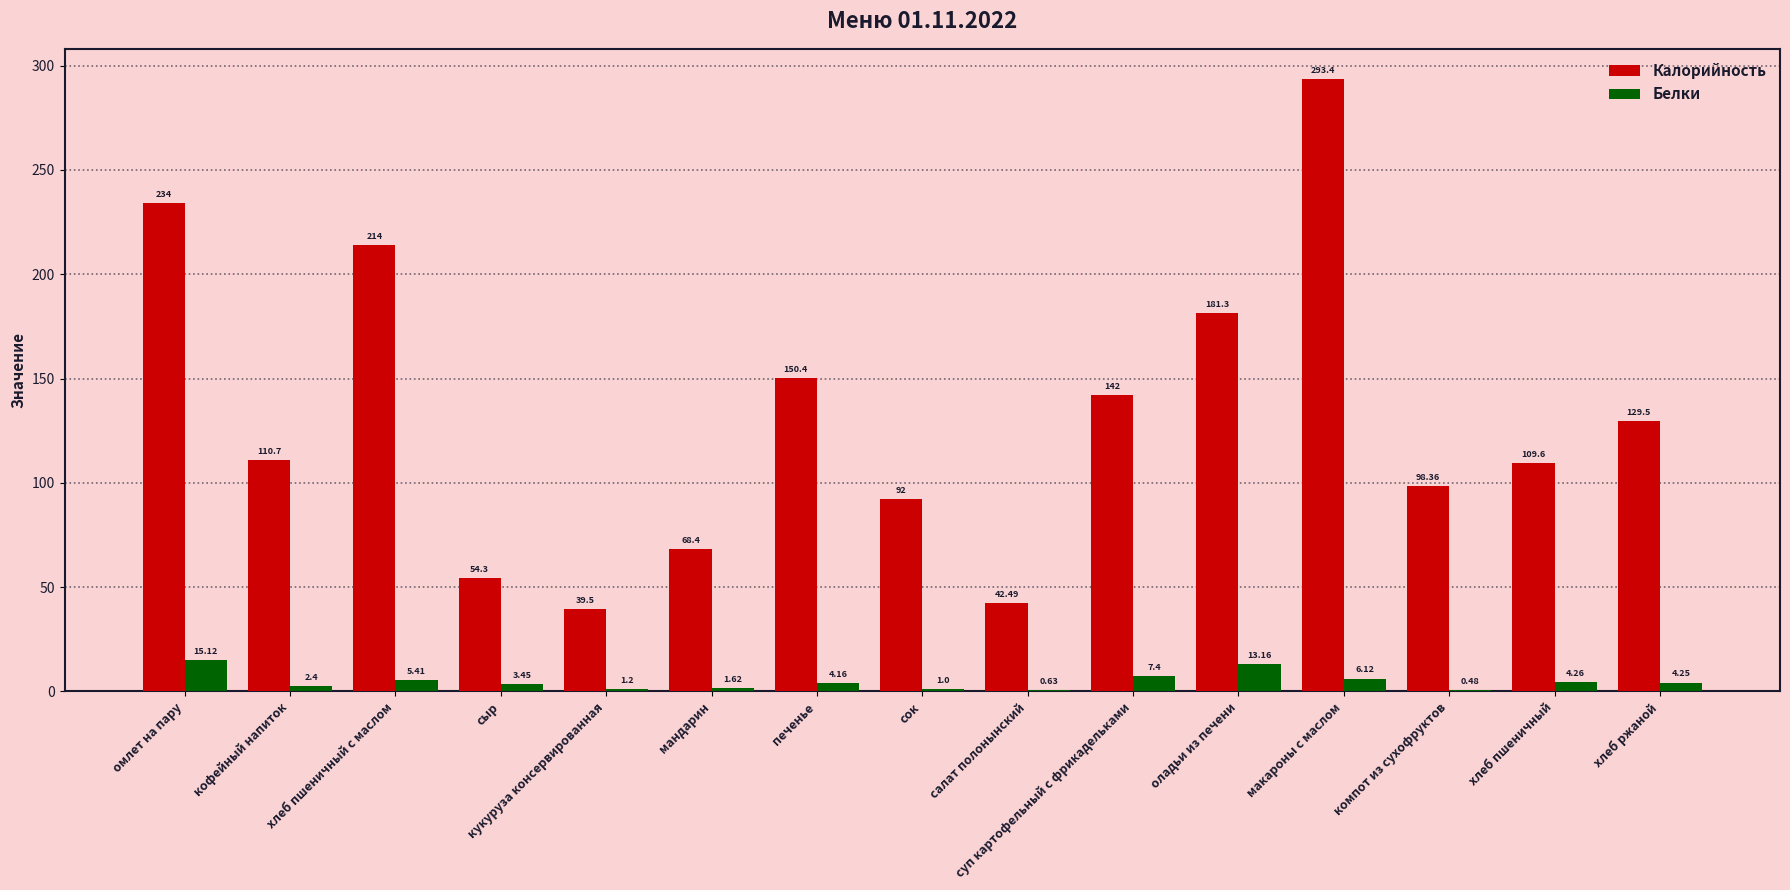

What is the sum of the Белки values at оладьи из печени and мандарин?

14.8